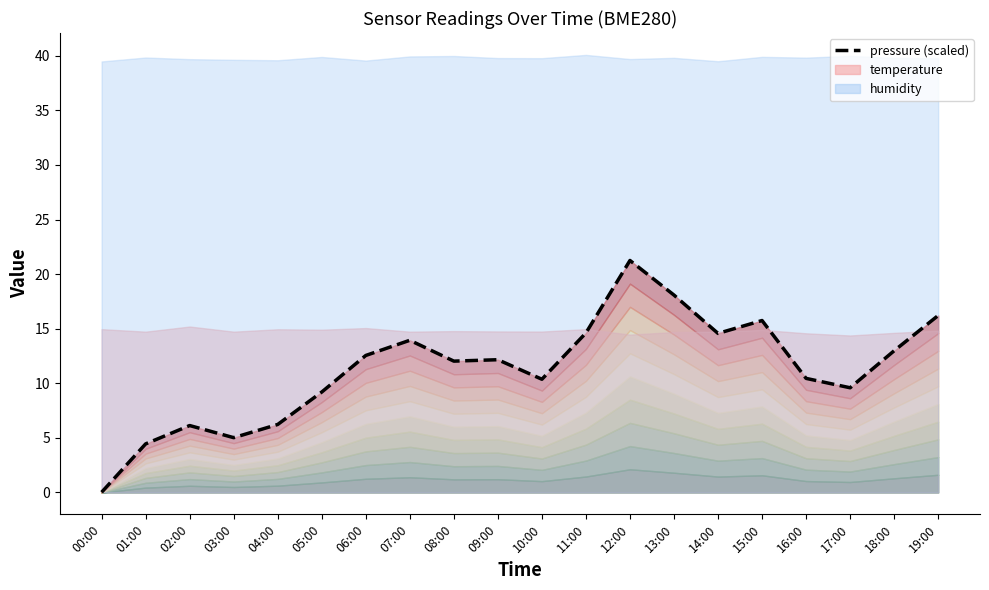

Does the chart display data point markers on the line(s)?

No